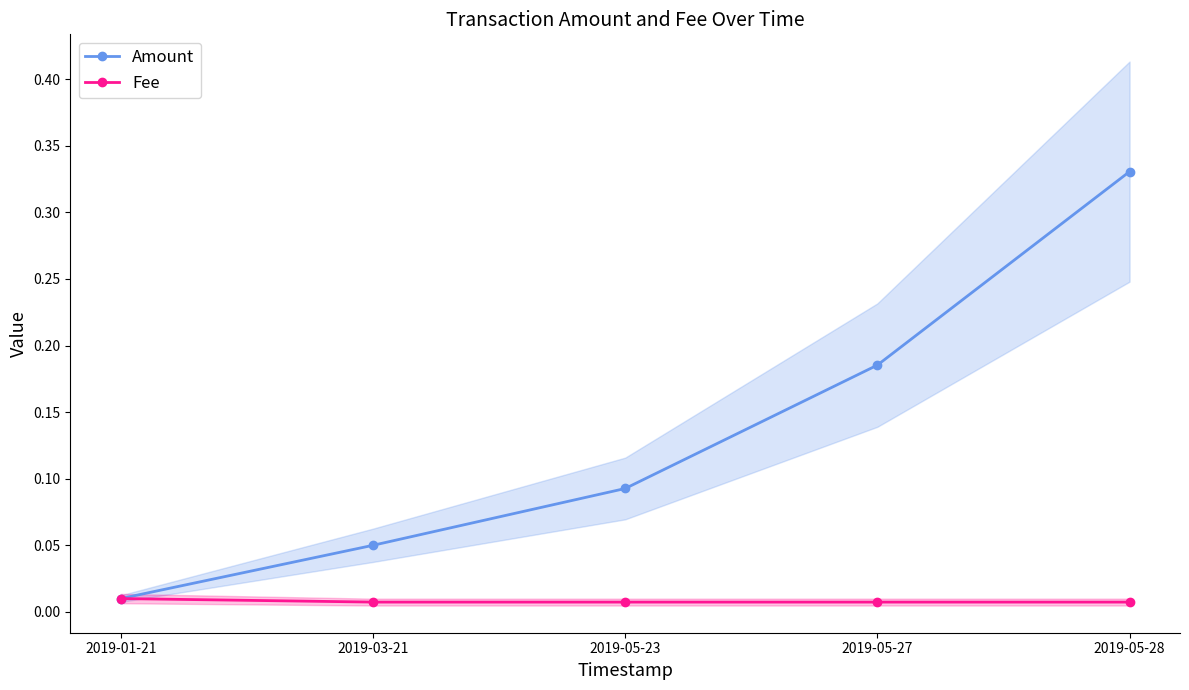

Between 2019-03-21 and 2019-05-28, which series saw the biggest shift?

Amount